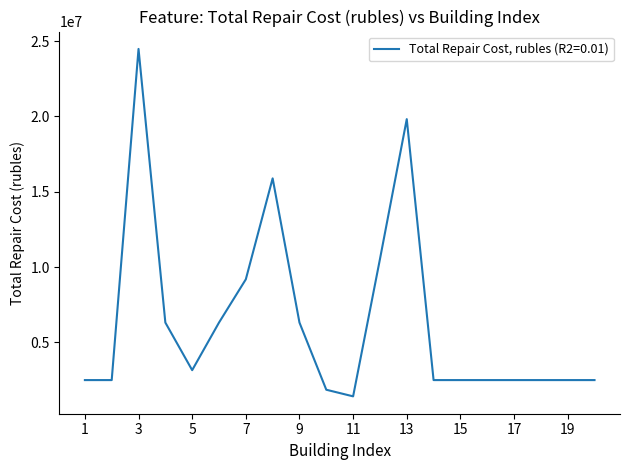

What is the maximum value shown in the chart?

24483315.5